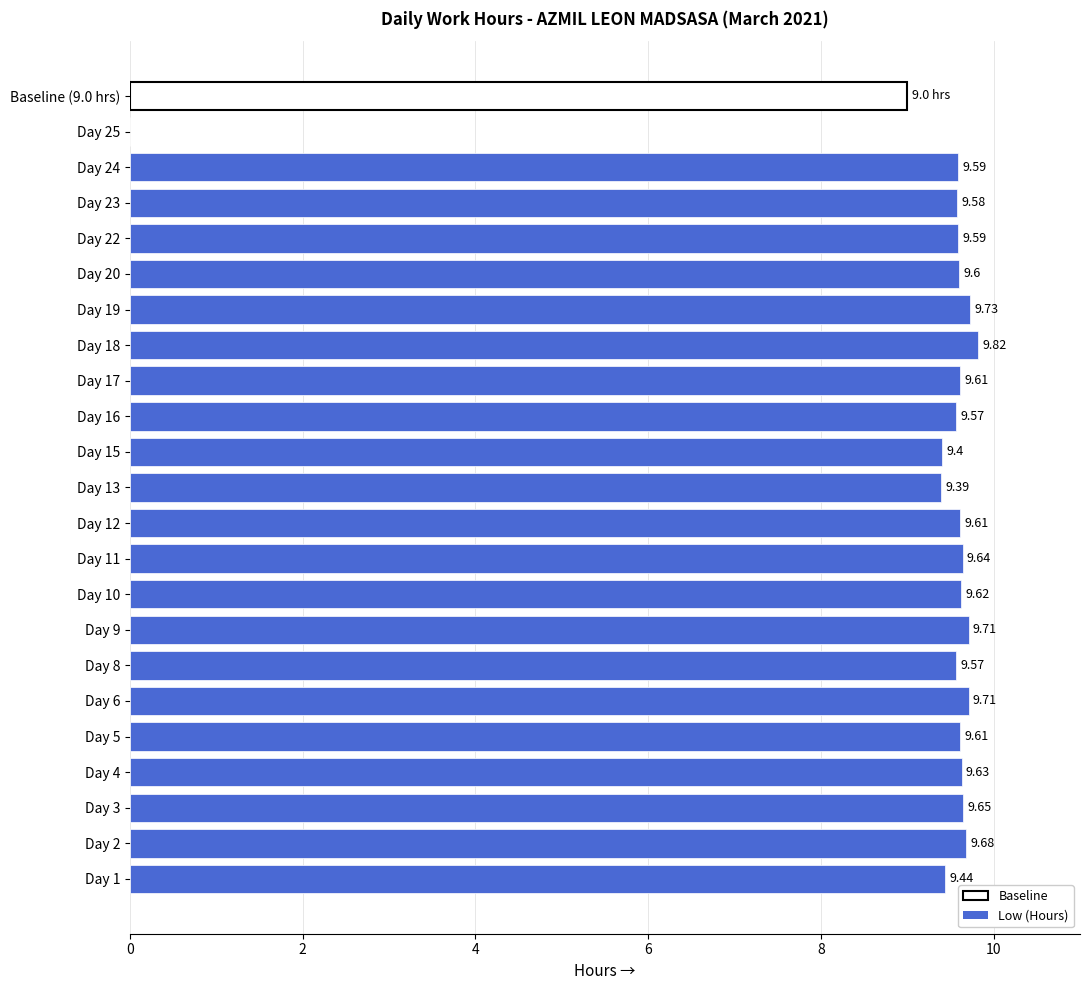

Count the number of values greater than 9.

21